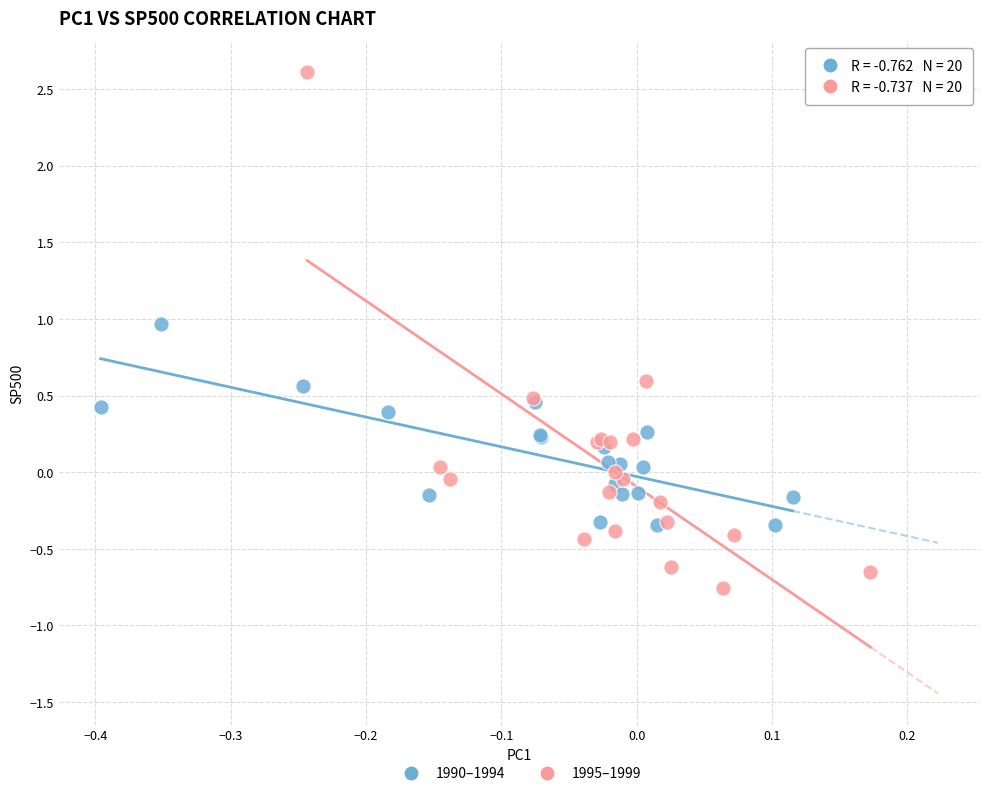

Which series has the widest spread of Y values?

1995–1999